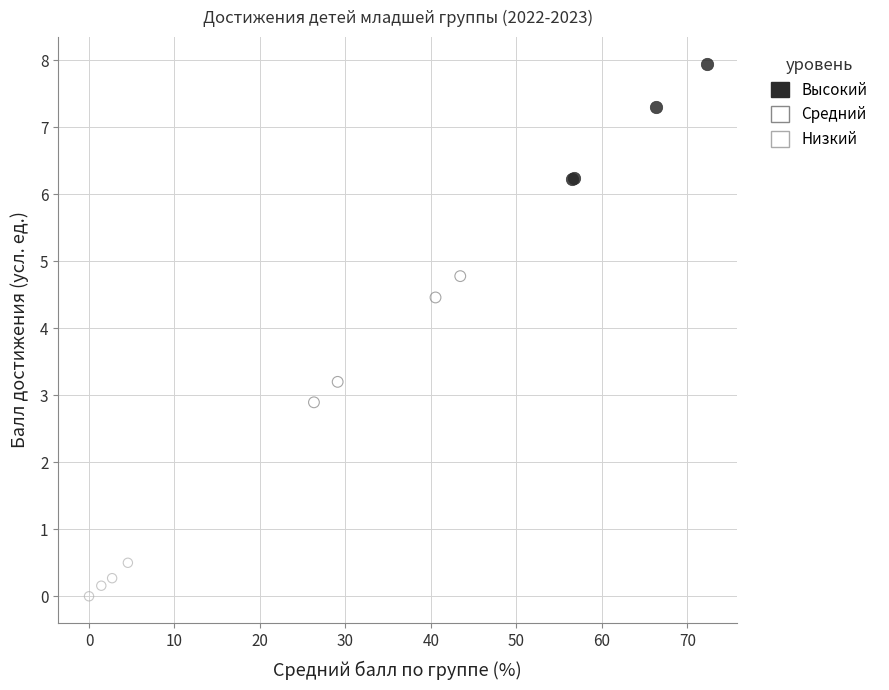

Which series contains the lowest Y value?

Низкий